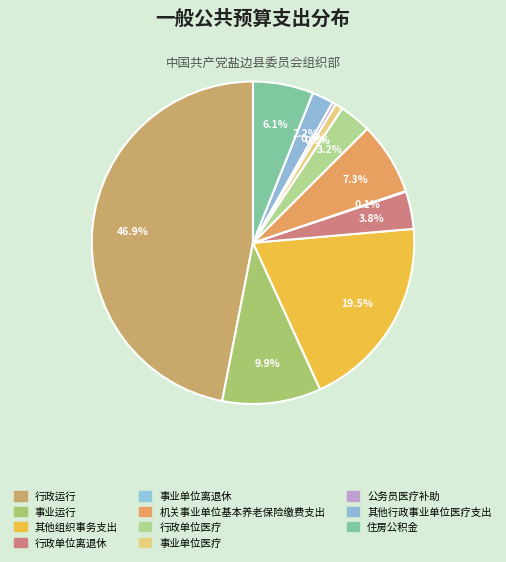

Count the number of slices in the pie.

11